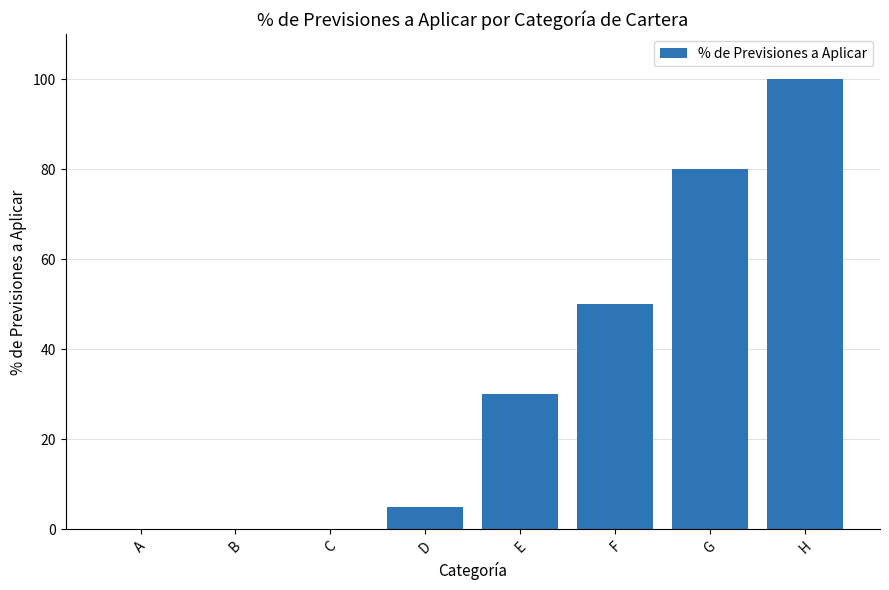

True or false: the data shows 100 at H.

True